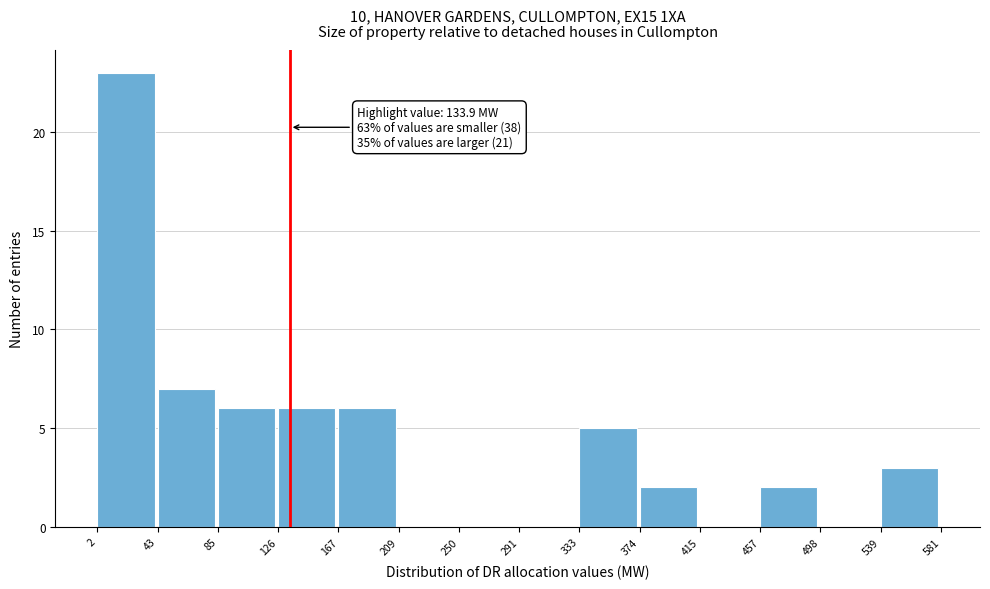

Over which range of the x-axis is the bar tallest?

2 to 43